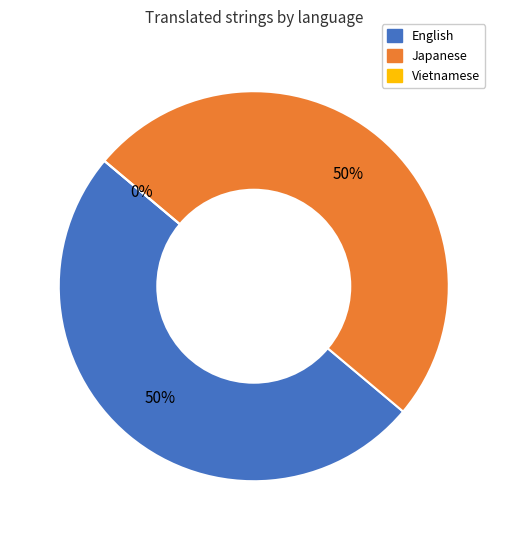

The English slice represents 42% of the pie. True or false?

False